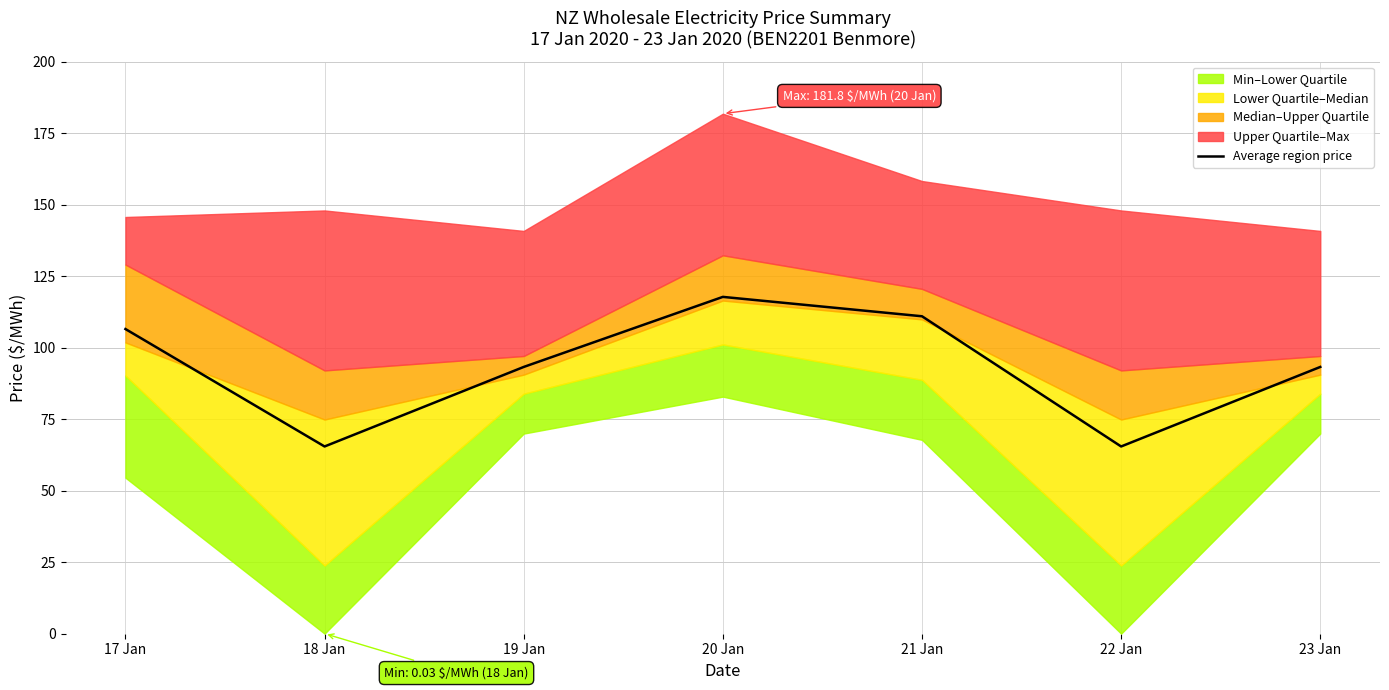

What is the value of the 1st point from the left?

106.5